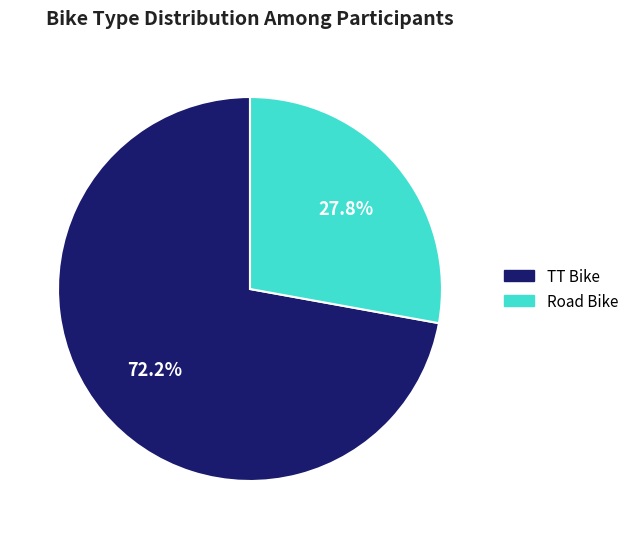

What is the largest slice in the pie chart?

TT Bike